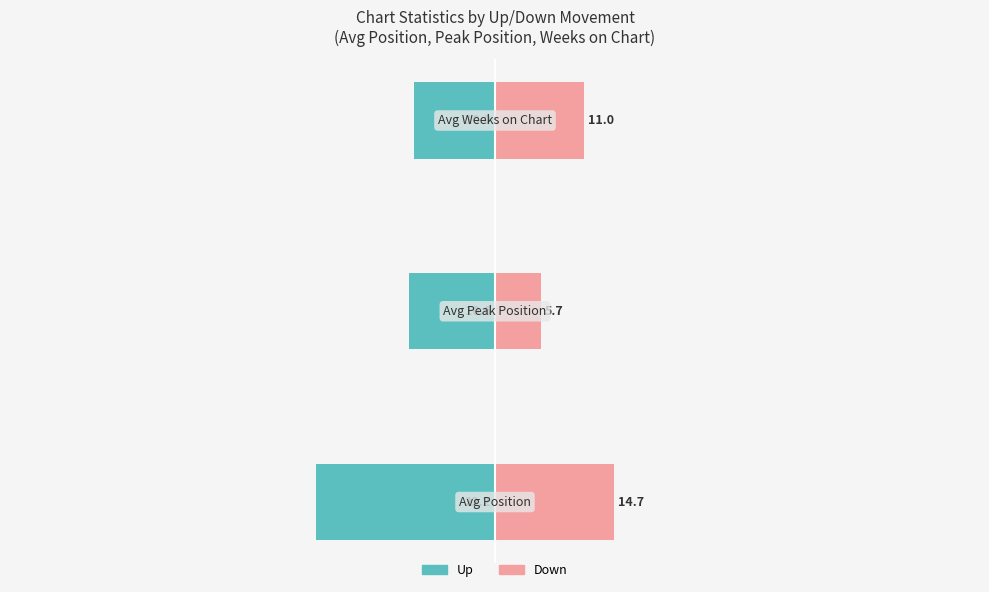

Reading left to right, list all the values displayed in this chart.

Up: -22.2	-10.6	-10.0
Down: 14.7	5.7	11.0